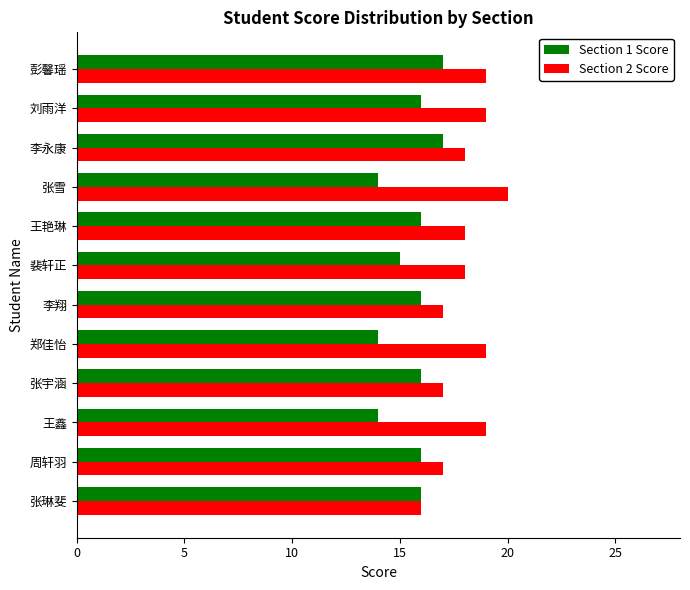

The Section 2 Score series shows 16 at 张琳斐. True or false?

True